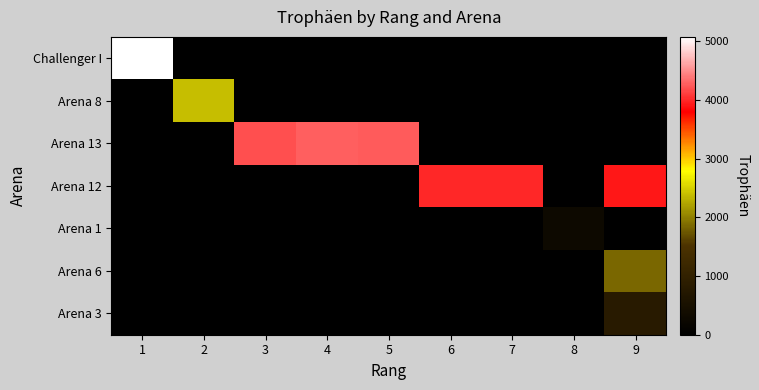

What is the difference between the highest and lowest values at 9?

3914